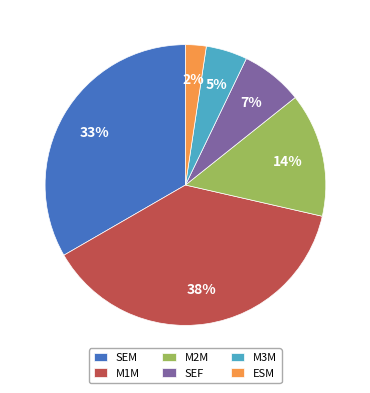

Rank the categories by value from highest to lowest.

M1M, SEM, M2M, SEF, M3M, ESM